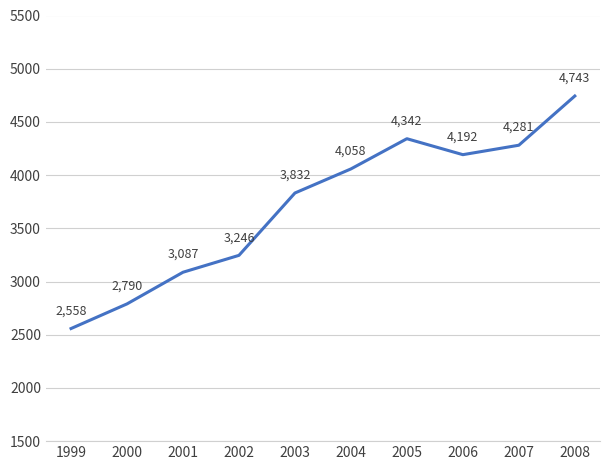

List the labels in order of value, largest first.

2008, 2005, 2007, 2006, 2004, 2003, 2002, 2001, 2000, 1999